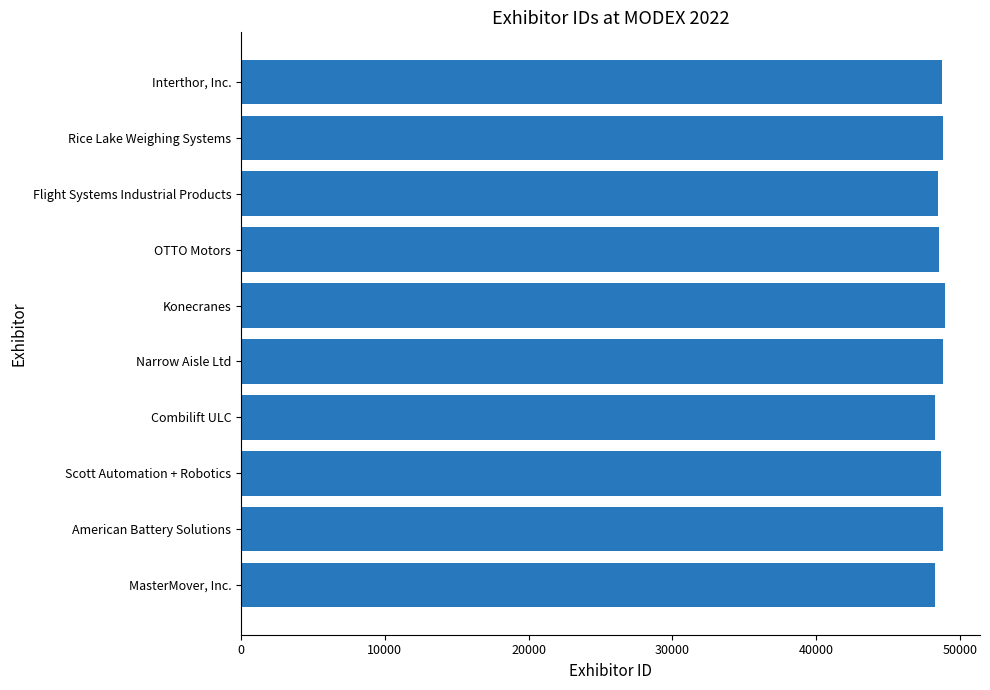

List the labels in order of value, smallest first.

Combilift ULC, MasterMover, Inc., Flight Systems Industrial Products, OTTO Motors, Scott Automation + Robotics, Interthor, Inc., Narrow Aisle Ltd, Rice Lake Weighing Systems, American Battery Solutions, Konecranes